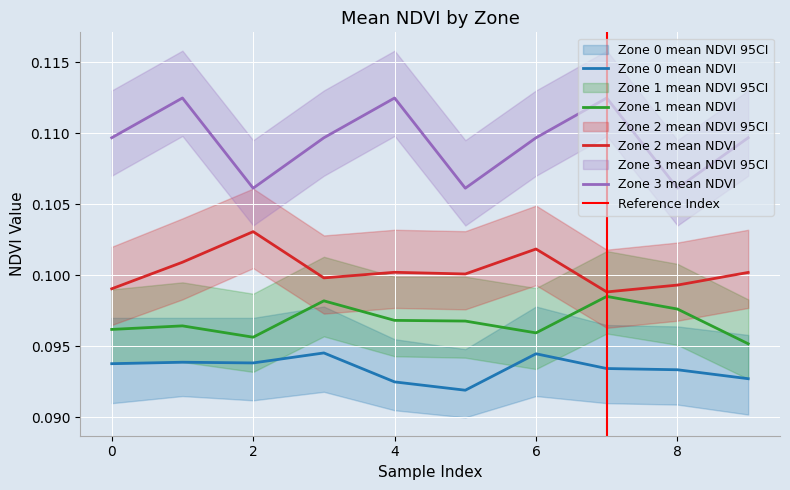

Count the number of categories in the chart.

10